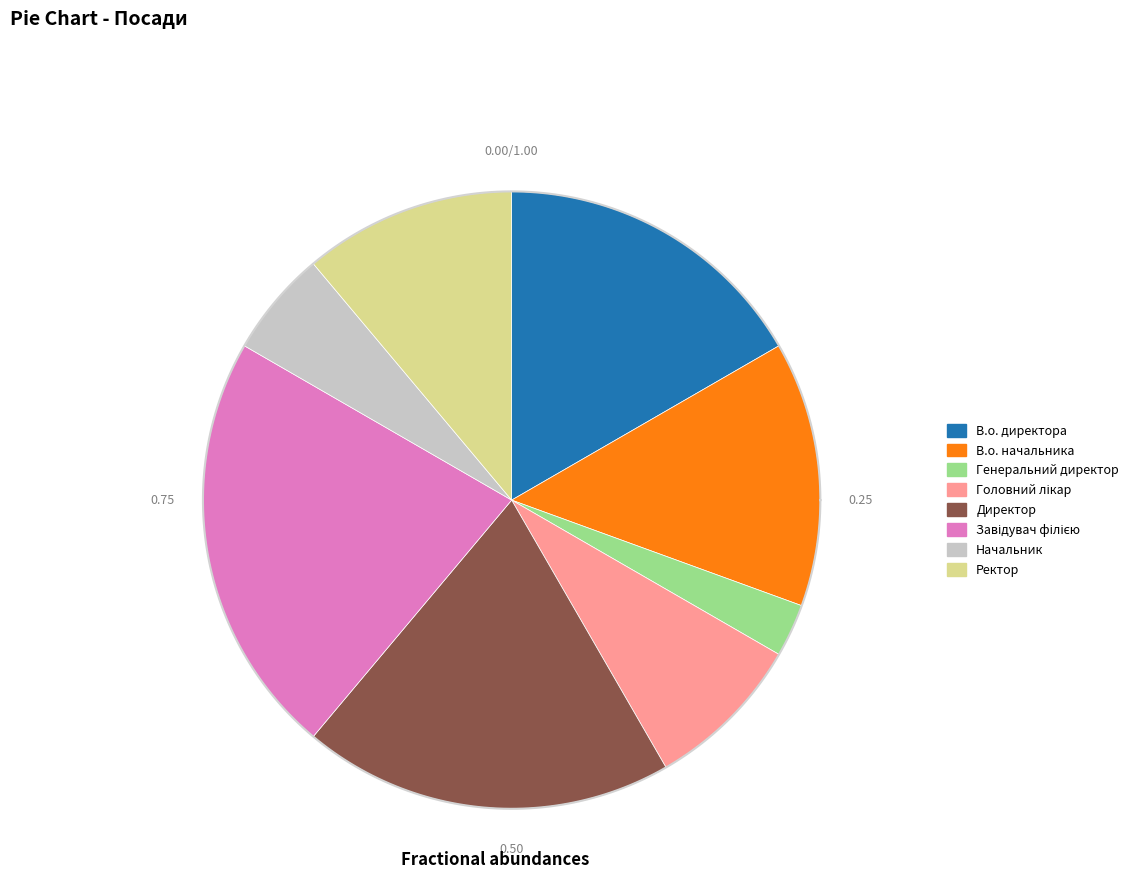

Rank the categories by value from highest to lowest.

Завідувач філією, Директор, В.о. директора, В.о. начальника, Ректор, Головний лікар, Начальник, Генеральний директор